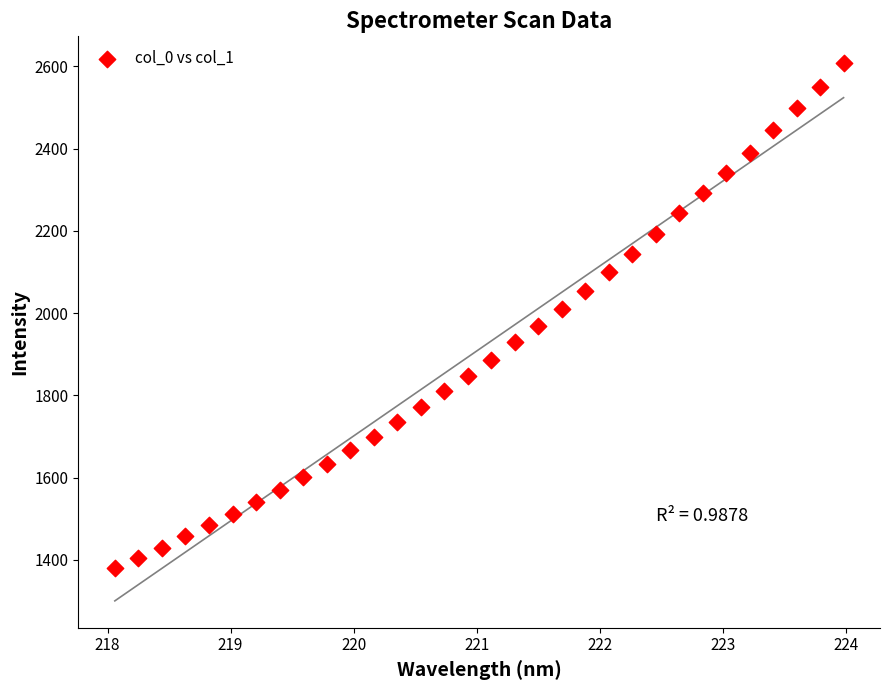

What is the range of X values (max minus min)?

5.9